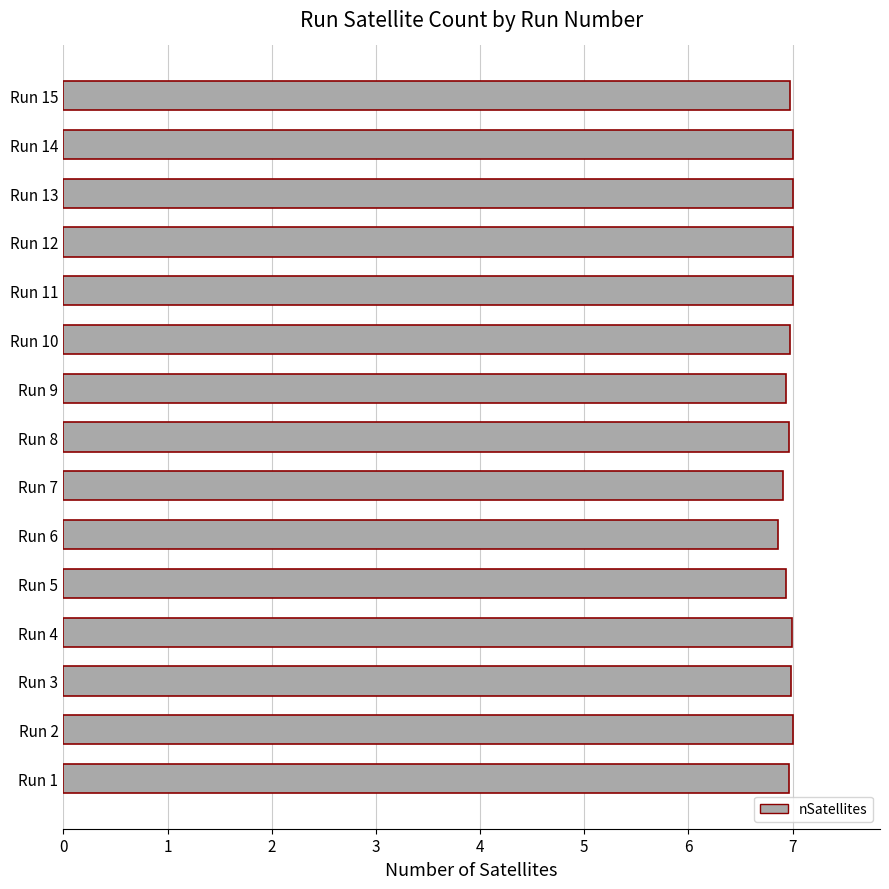

What is the average value?

7.0